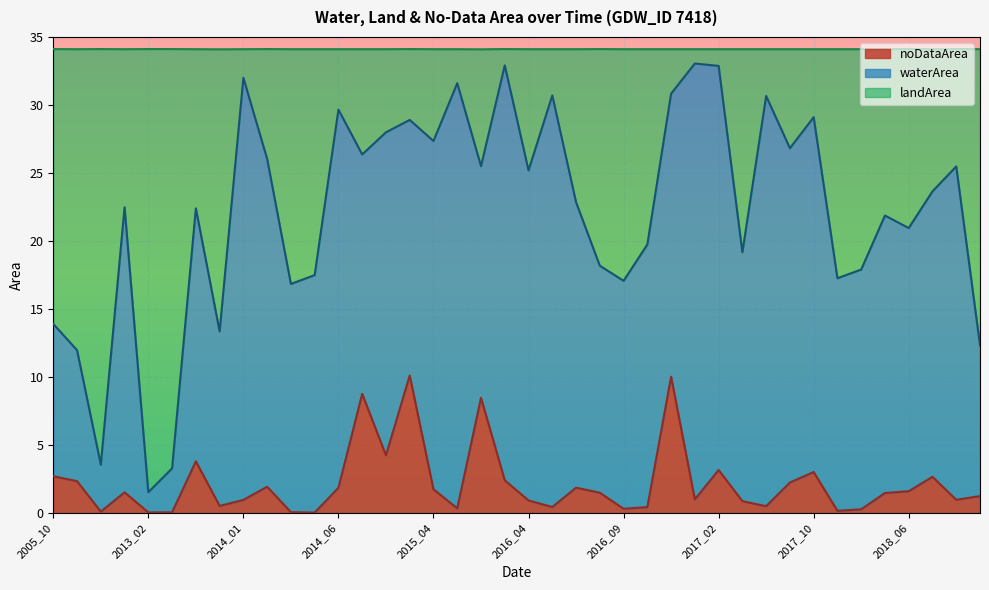

Is the value of noDataArea at 2015_04 greater than the value of landArea at 2016_12?

No